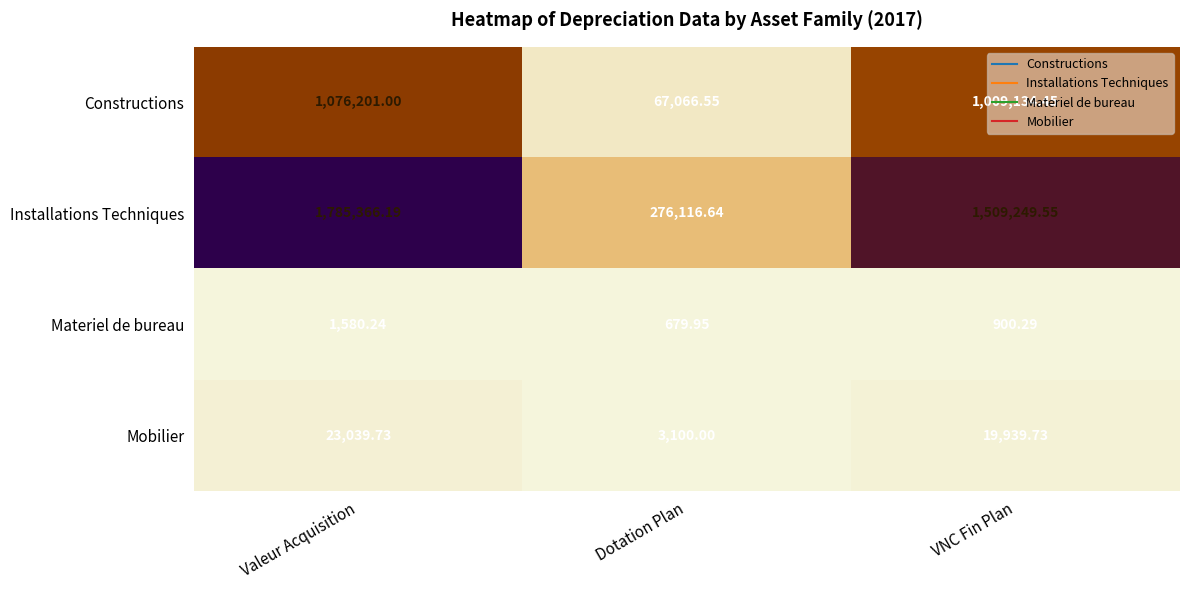

Which series has the widest spread of values?

Installations Techniques